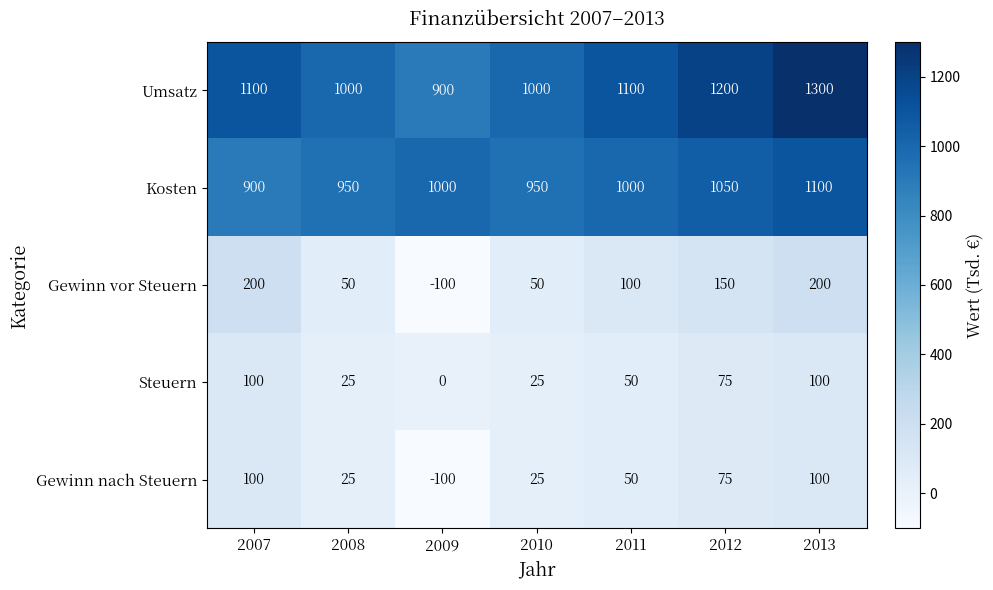

Which category has the highest value across all series?

2013